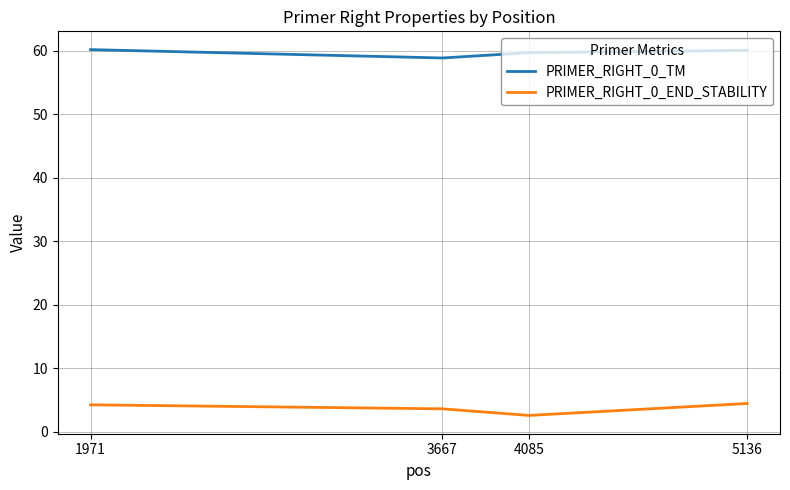

Rank the series by their average value, from lowest to highest.

PRIMER_RIGHT_0_END_STABILITY, PRIMER_RIGHT_0_TM